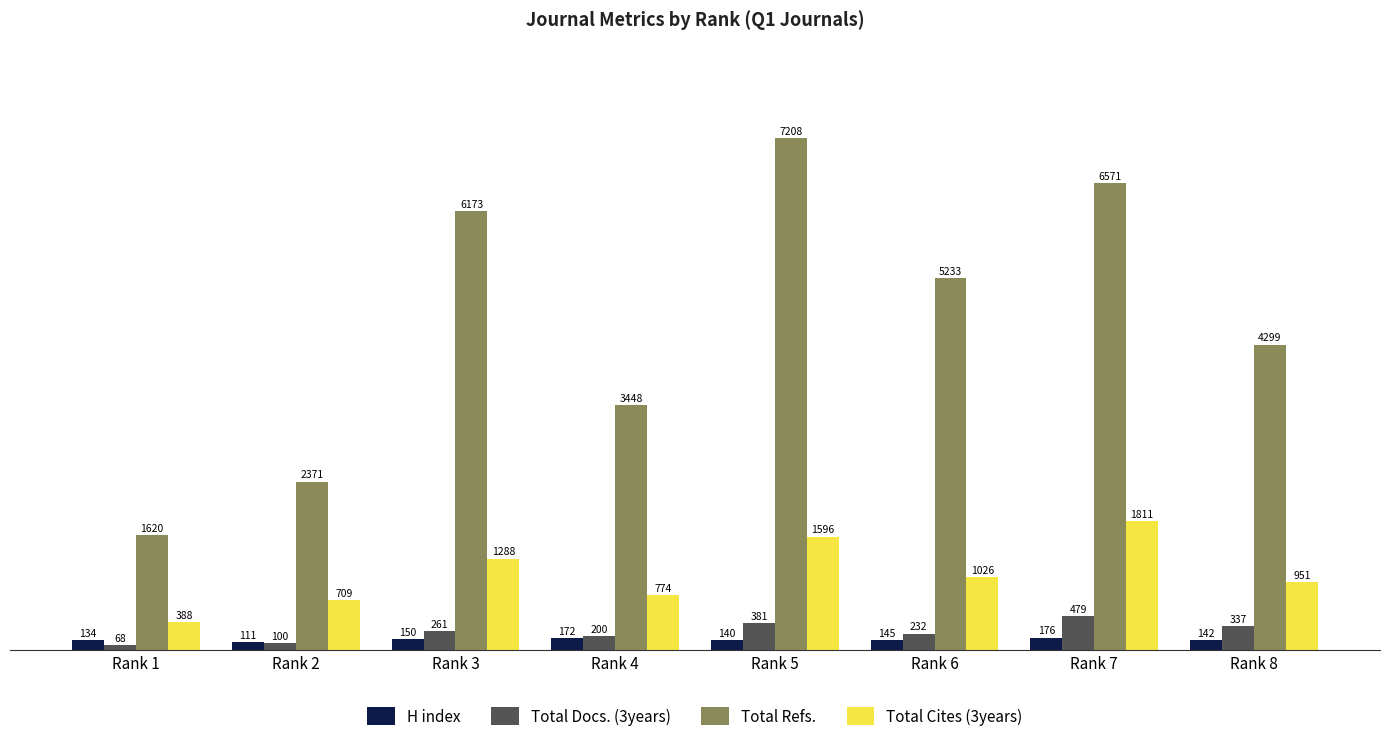

Does the chart contain any negative values?

No